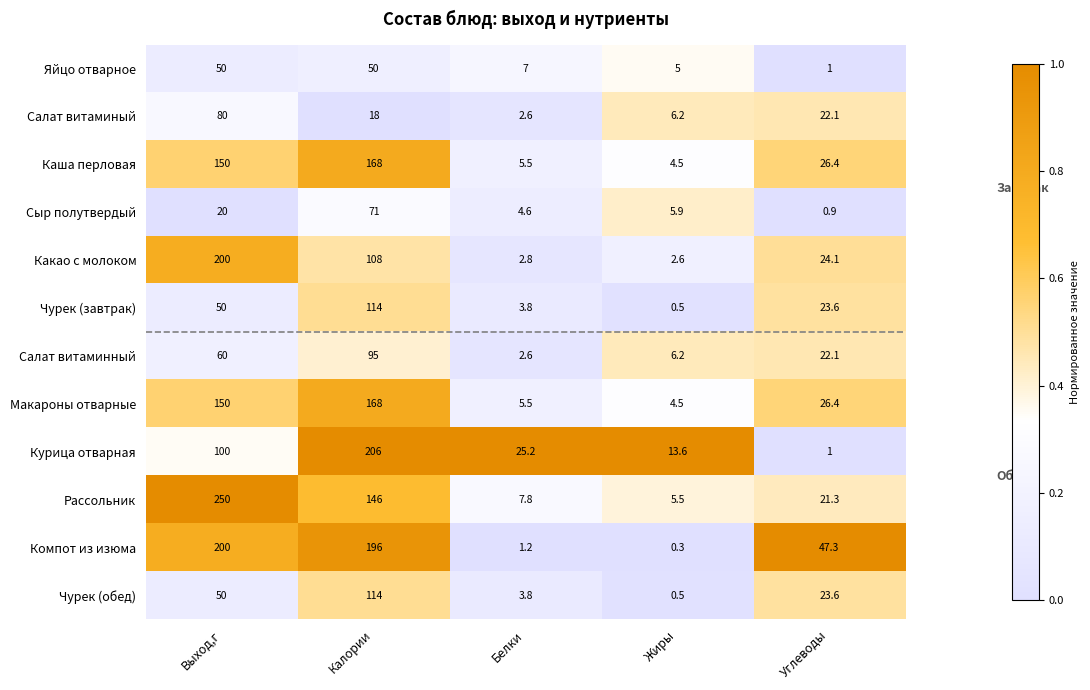

What is the difference between the highest and lowest values at Выход,г?

230.0